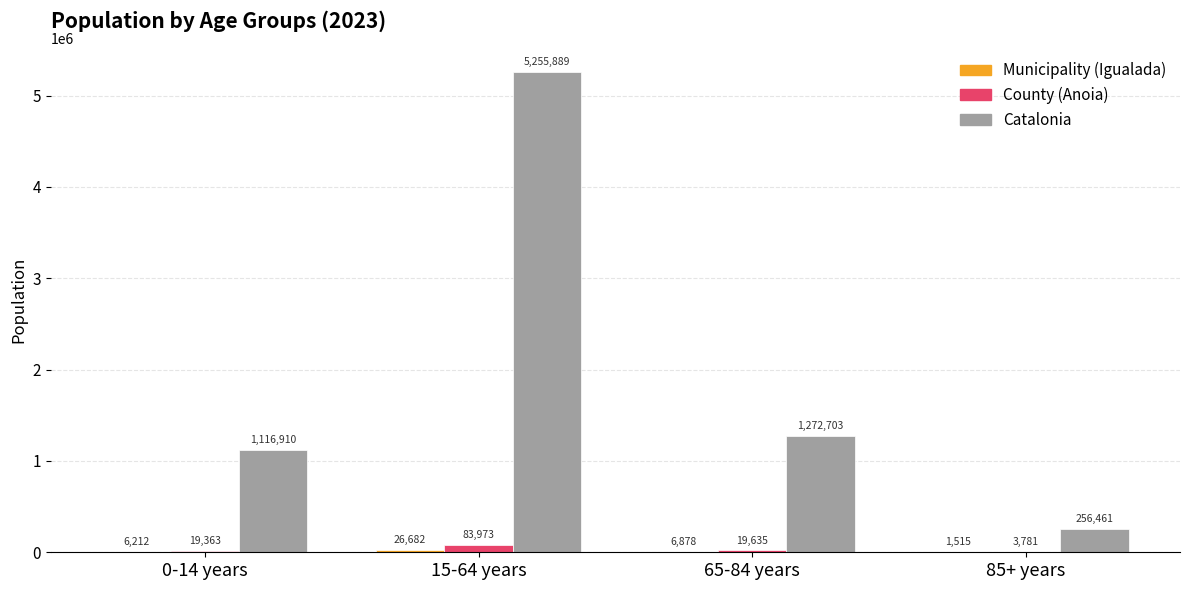

Which series has the largest total across all categories?

Catalonia